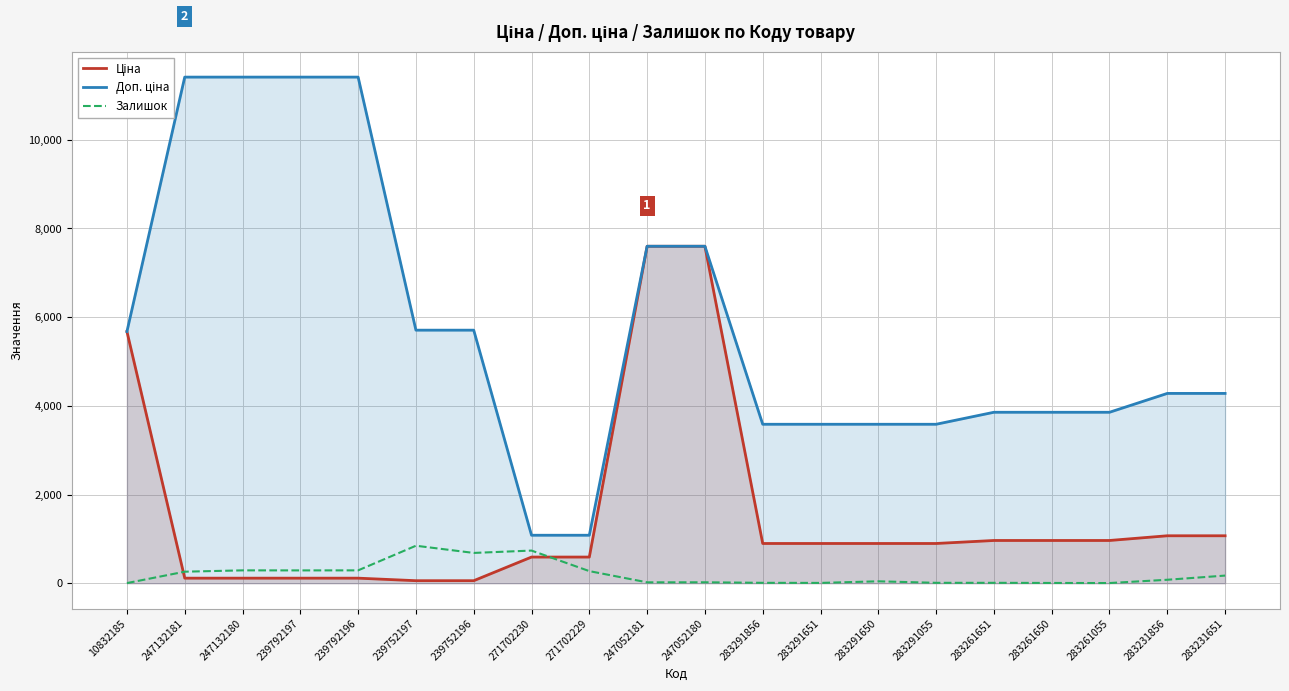

Read the Ціна value at 239792196.

114.1